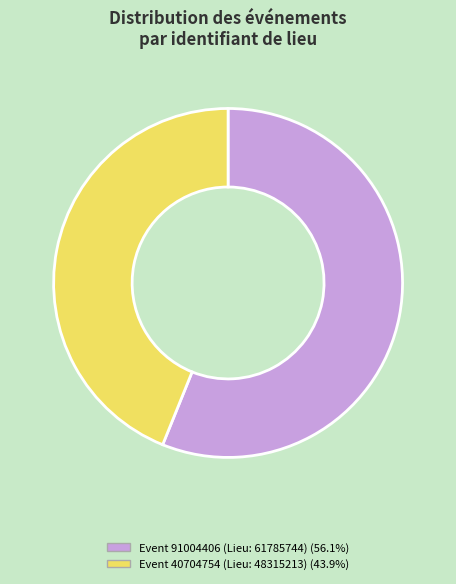

The Event 91004406 slice represents 67% of the pie. True or false?

False